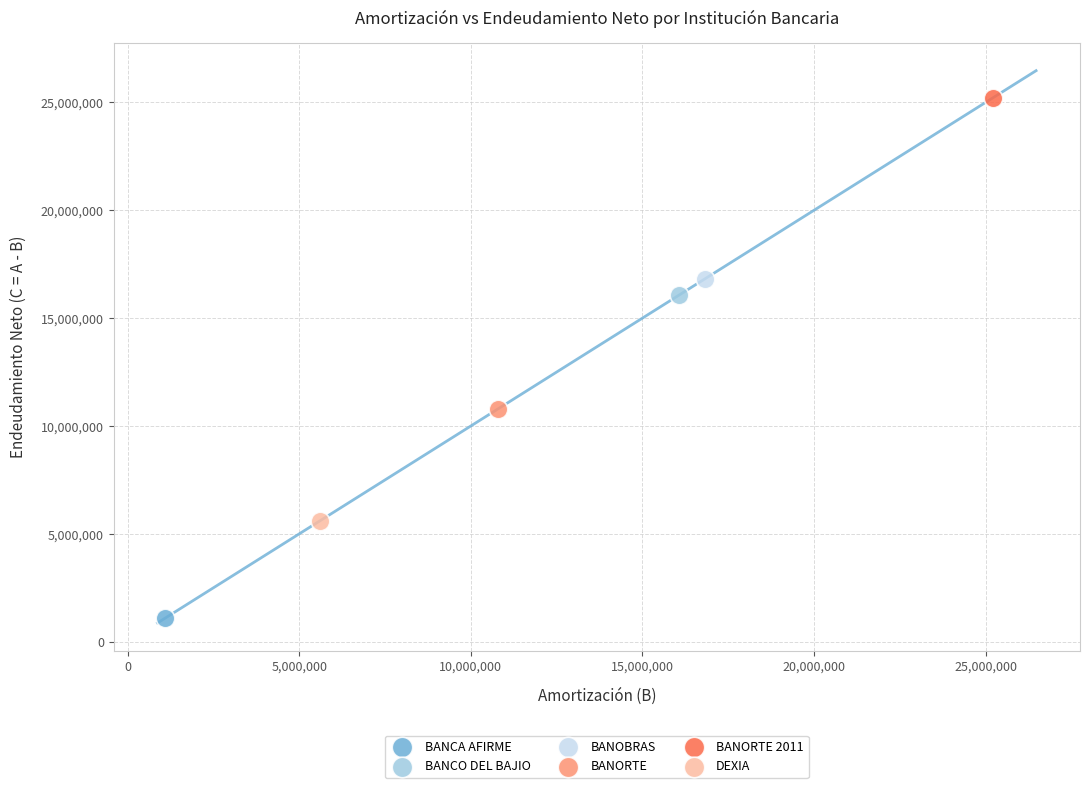

What are all the series names shown in the legend?

BANCA AFIRME, BANCO DEL BAJIO, BANOBRAS, BANORTE, BANORTE 2011, DEXIA